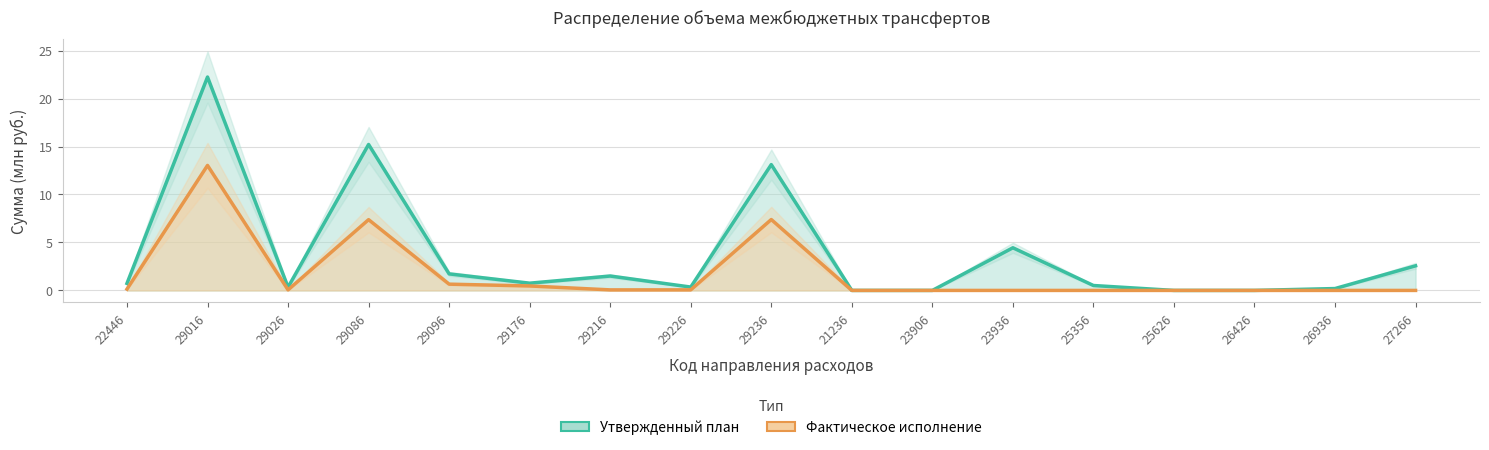

How many interior local valleys does the Утвержденный план series have?

3